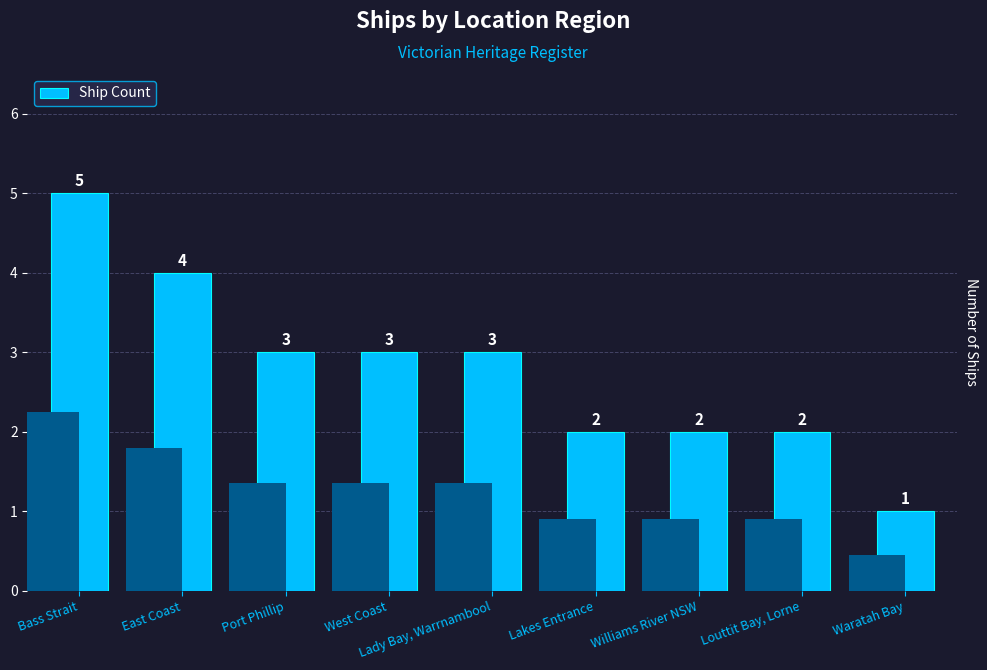

How many bars are there in total?

9